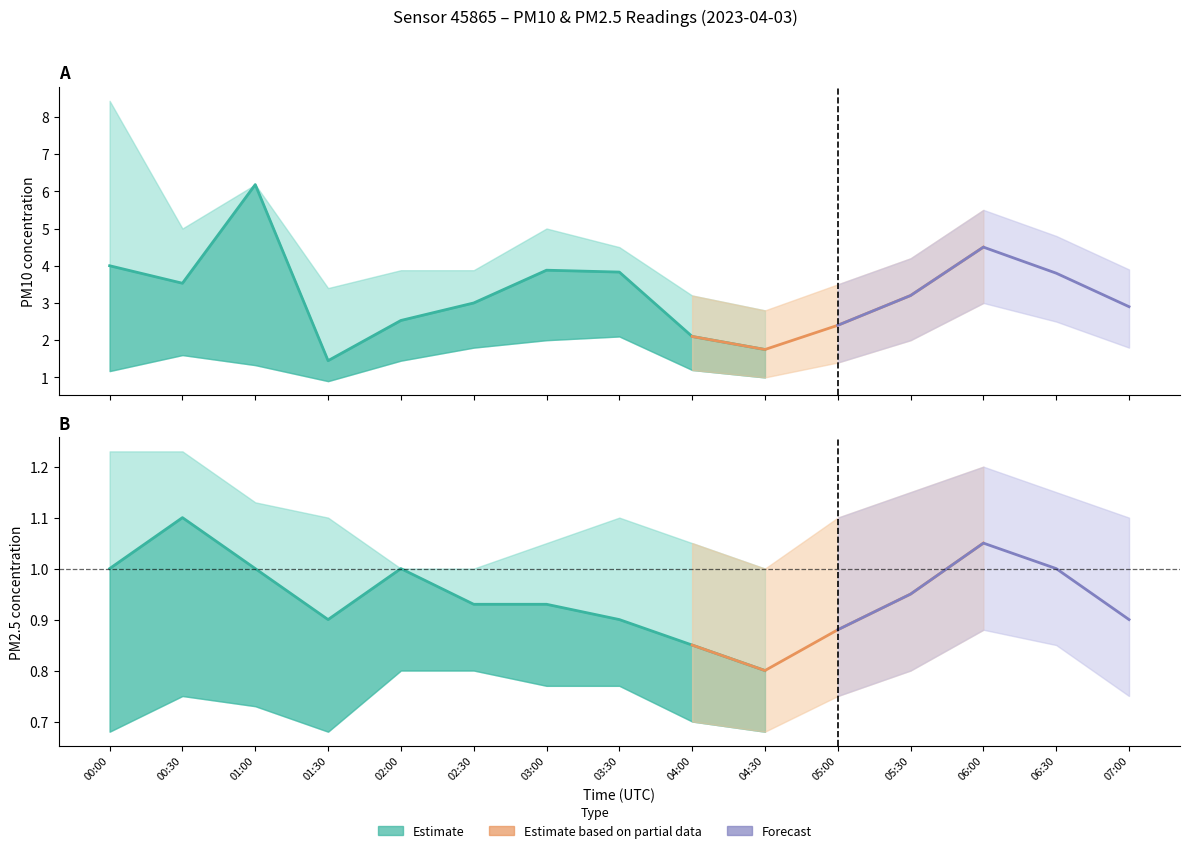

What is the total value across all series at 05:00?

3.3